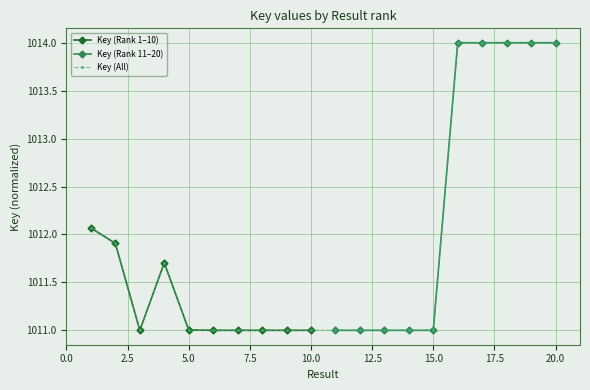

True or false: there are more than 0 points higher than both neighbors.

True